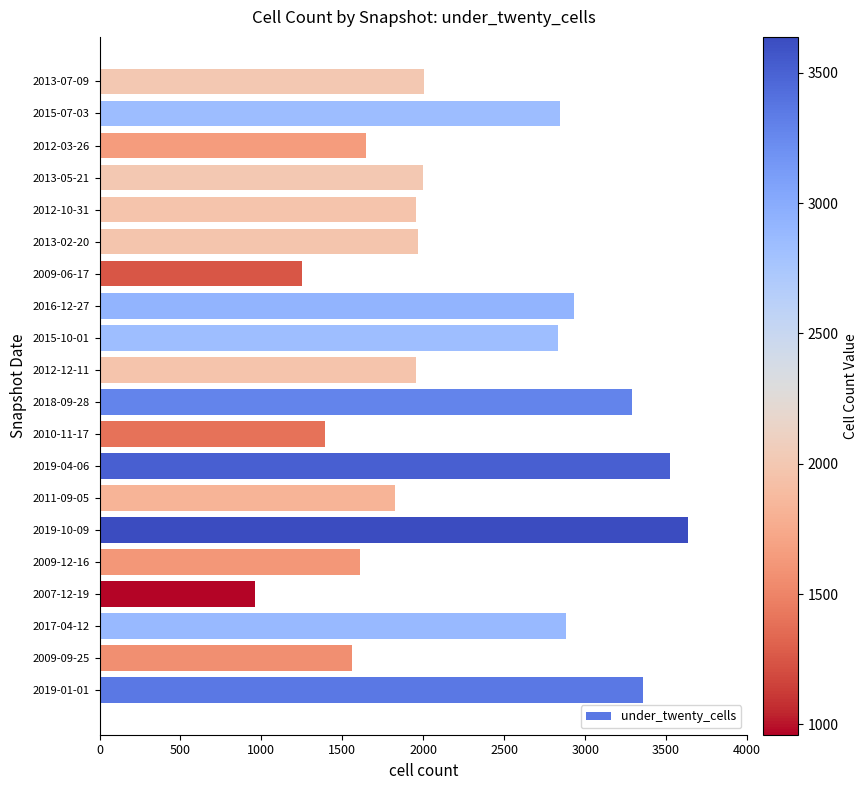

How many data points does each series have?

20